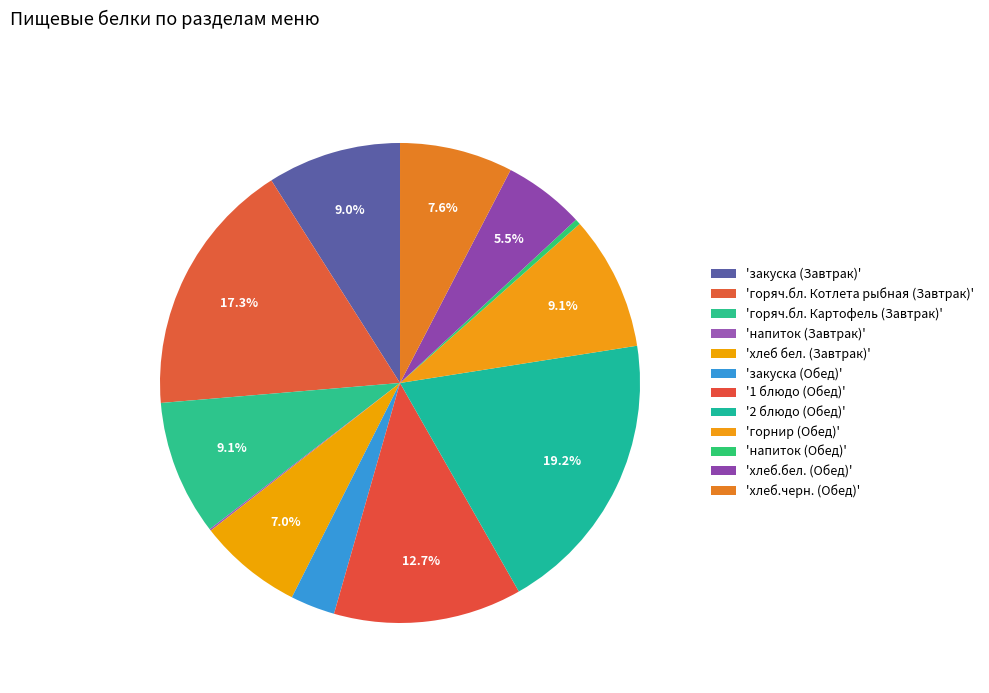

To the nearest percent, what is the difference between the largest and smallest slice percentages?

19%